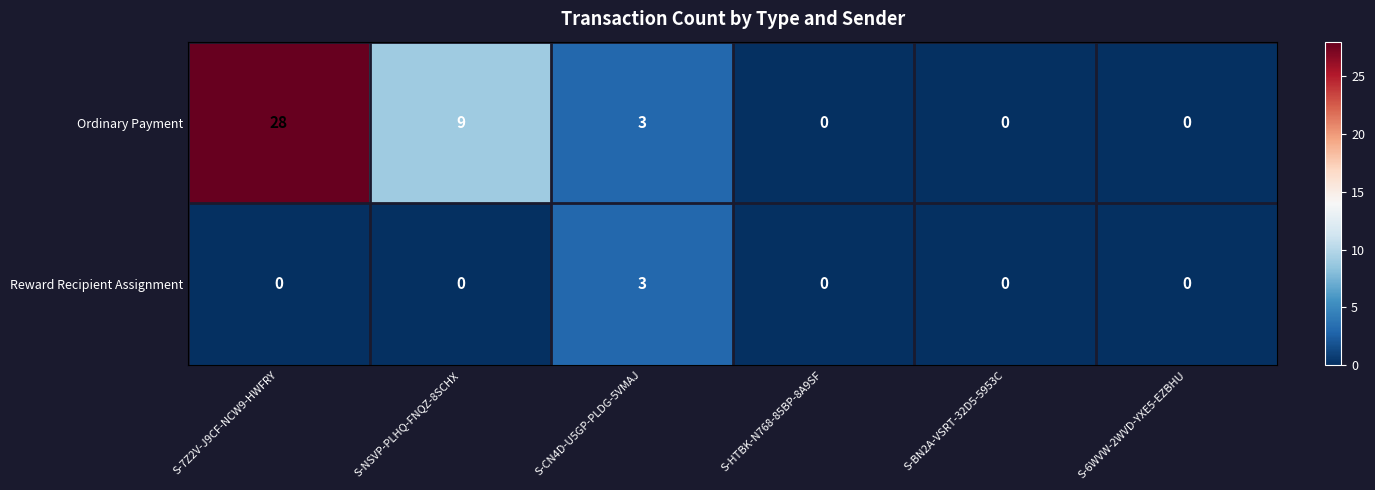

The value of Reward Recipient Assignment at S-NSVP-PLHQ-FNQZ-8SCHX is 2. True or false?

False